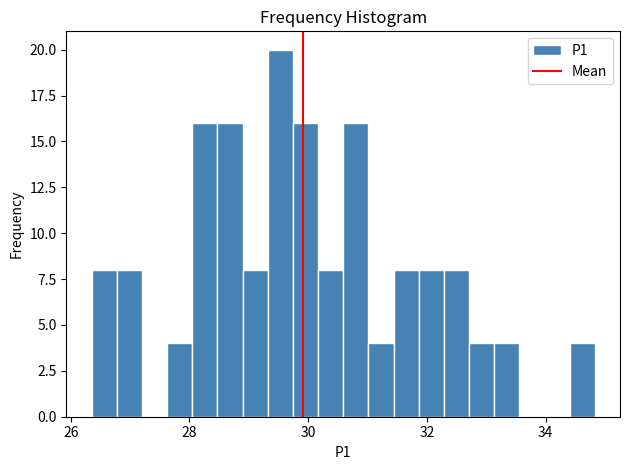

Read against the x-axis, roughly where is the centre of the tallest bar?

29.6